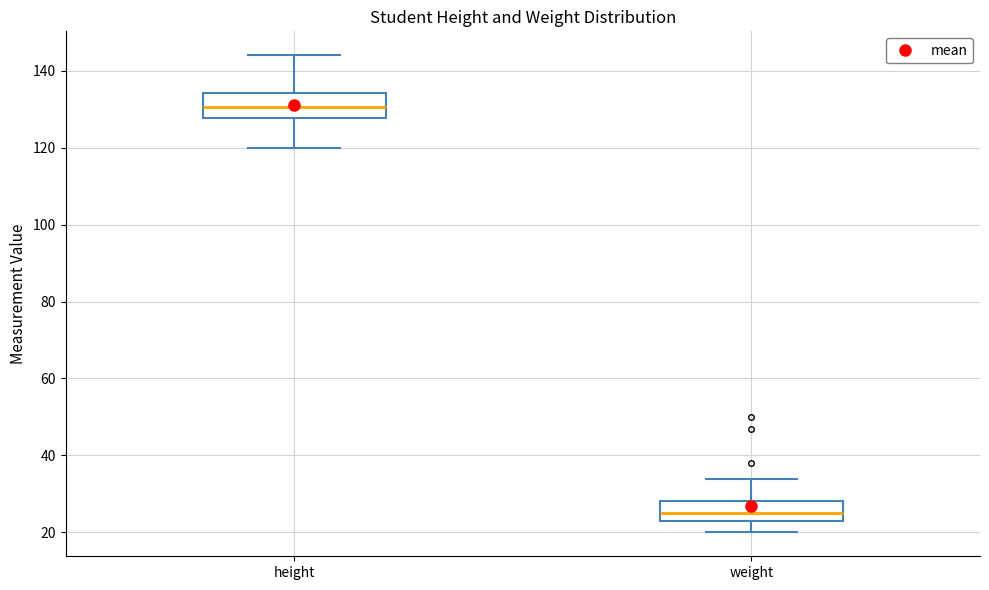

Reading left to right, transcribe this box plot: for each box, give where its median line is, the range the box spans, and where its two whiskers end, as read against the y-axis. The values are not printed on the chart, so give them approximately, as read against the axis.

height: median 130, box 128 to 134, whiskers 120 to 144
weight: median 26, box 24 to 28, whiskers 20 to 34